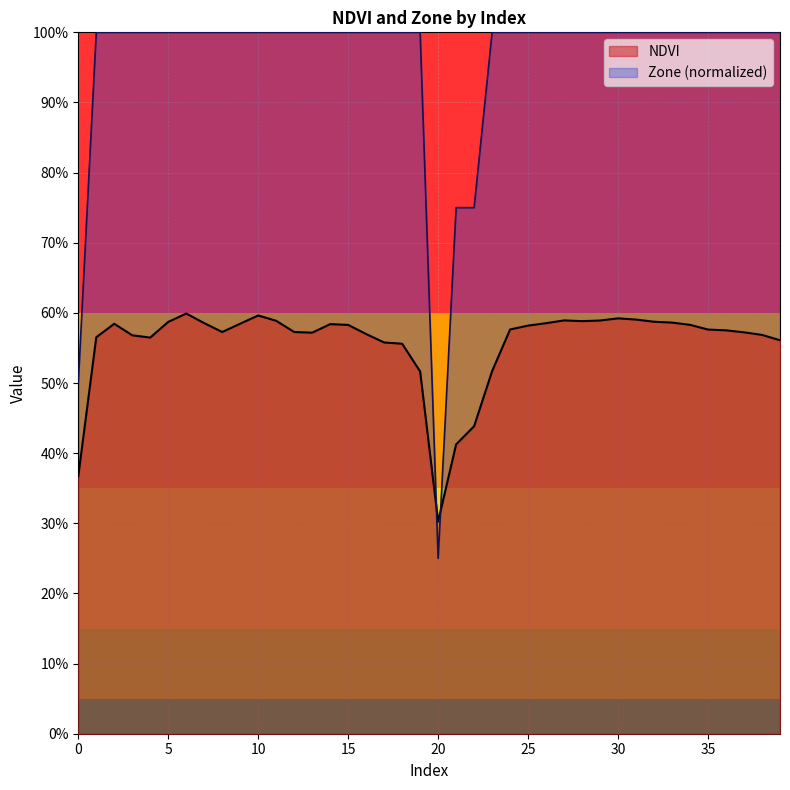

The value of NDVI at 21 is 0.6. True or false?

False